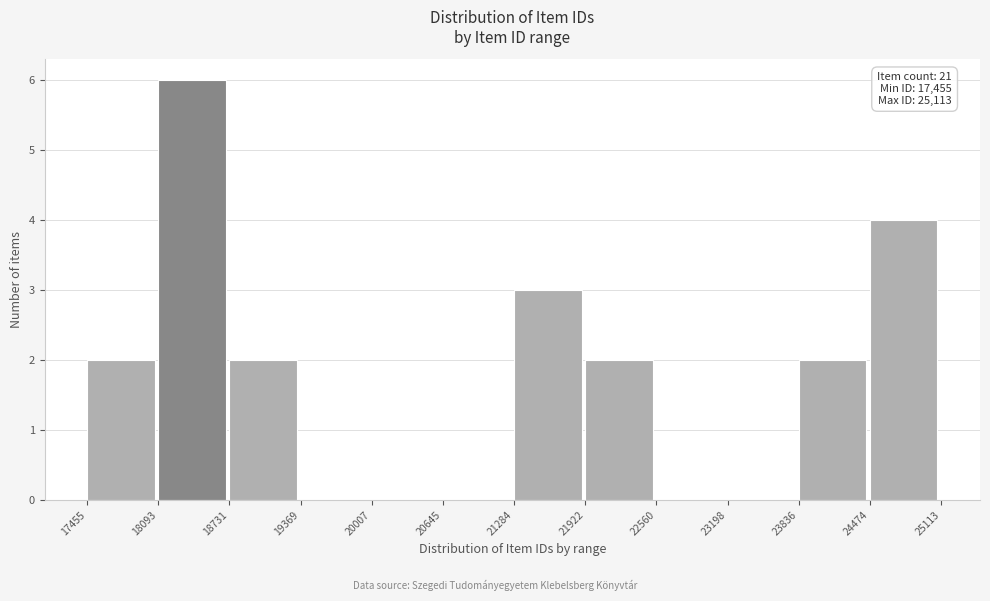

Over which range of the x-axis is the bar tallest?

18093 to 18731